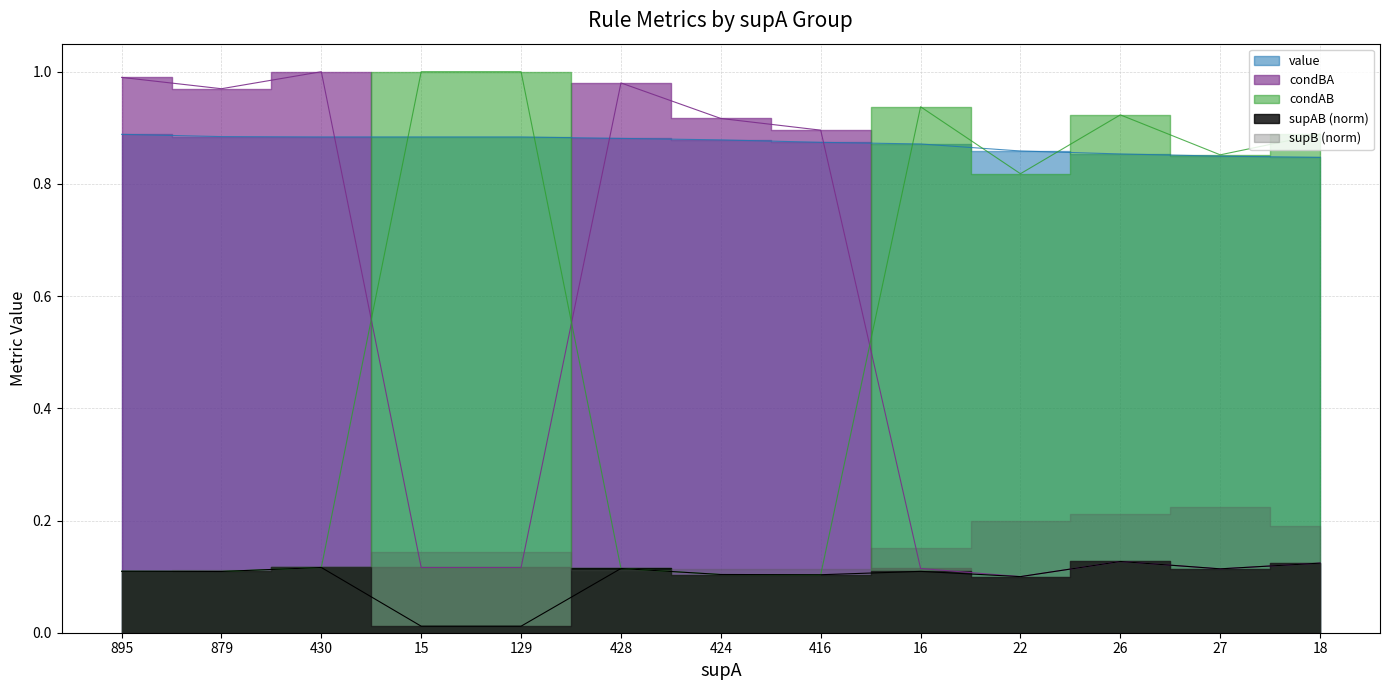

What is the spread (max minus min) of values at 16?

0.8